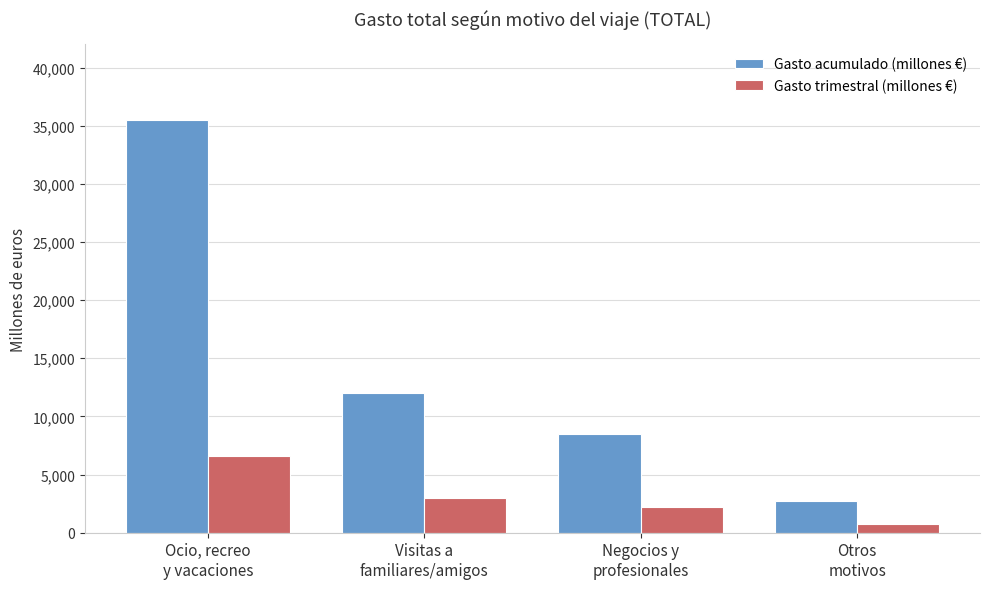

How many data points in Gasto acumulado (millones €) are less than 11992?

2